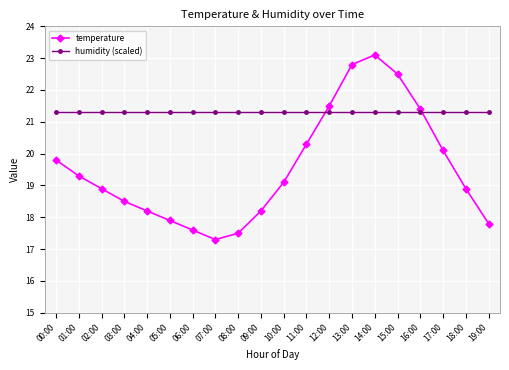

Reading left to right, transcribe all the data shown in this chart.

temperature: 19.8	19.3	18.9	18.5	18.2	17.9	17.6	17.3	17.5	18.2	19.1	20.3	21.5	22.8	23.1	22.5	21.4	20.1	18.9	17.8
humidity (scaled): 21.3	21.3	21.3	21.3	21.3	21.3	21.3	21.3	21.3	21.3	21.3	21.3	21.3	21.3	21.3	21.3	21.3	21.3	21.3	21.3